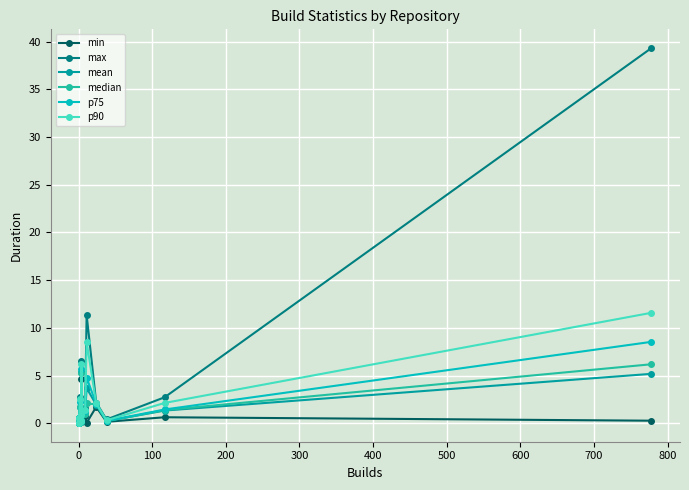

Count the number of categories in the chart.

15